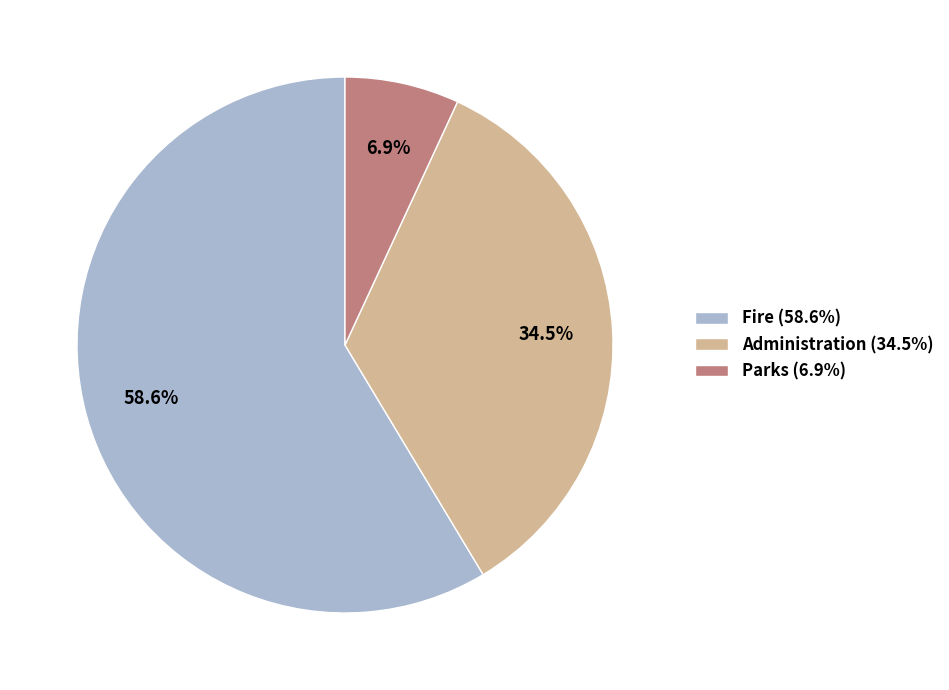

To the nearest percent, what is the average slice percentage?

33%